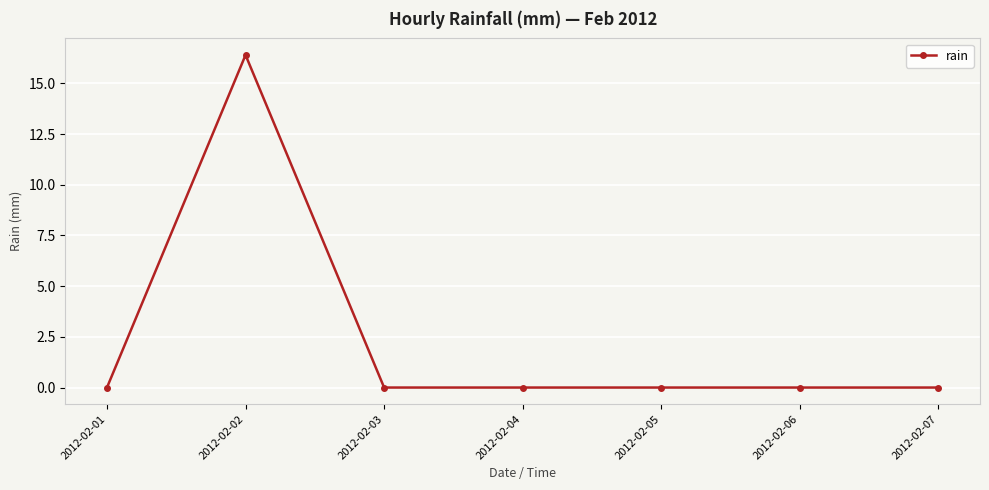

Count the number of data series in this chart.

1